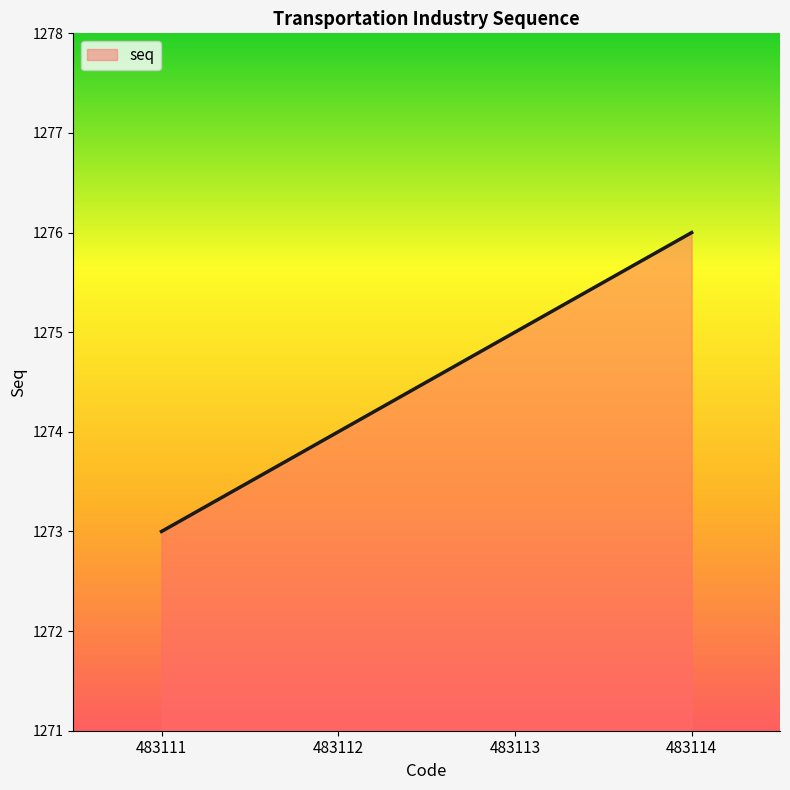

What is the approximate value at 483114?

1276